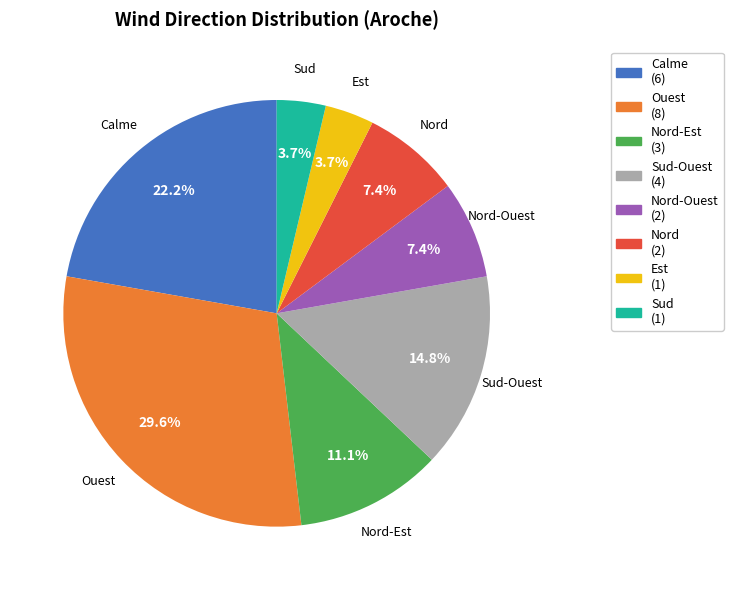

To the nearest percent, what is the difference between the Calme and Ouest slice percentages?

7%